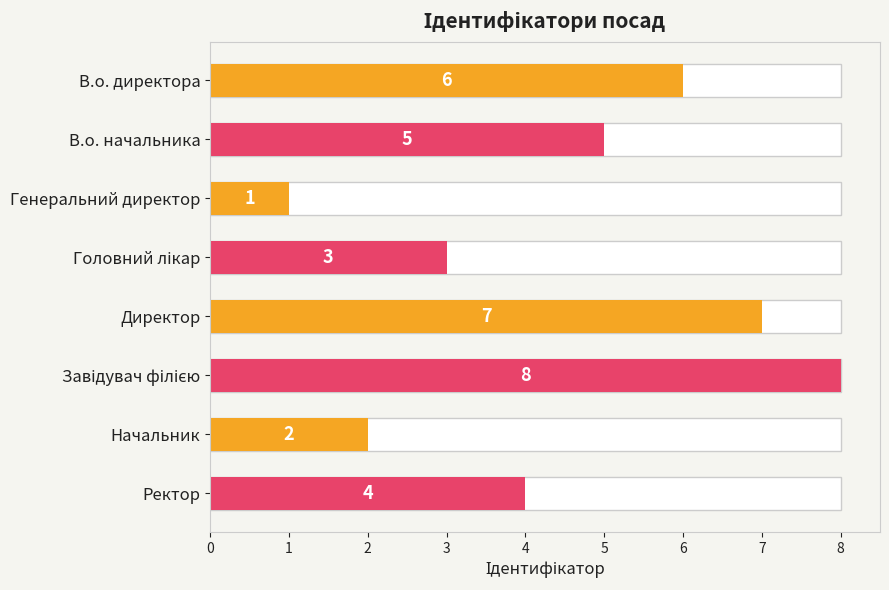

Reading left to right, extract all data points from this chart.

6	5	1	3	7	8	2	4